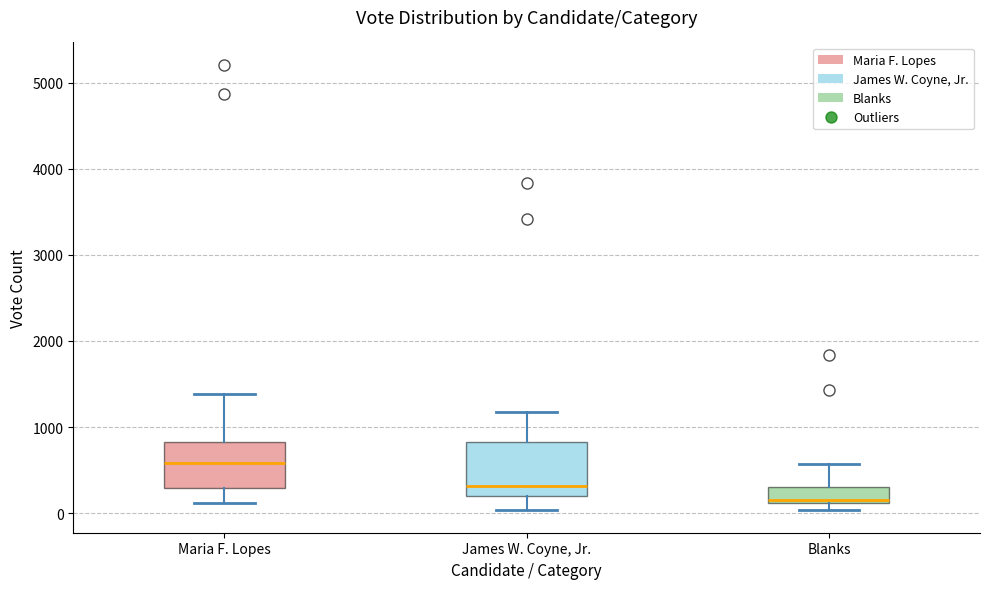

Where is the upper edge of the box for Blanks on the y-axis? The values are not printed on the chart, so give them approximately, as read against the axis.

300